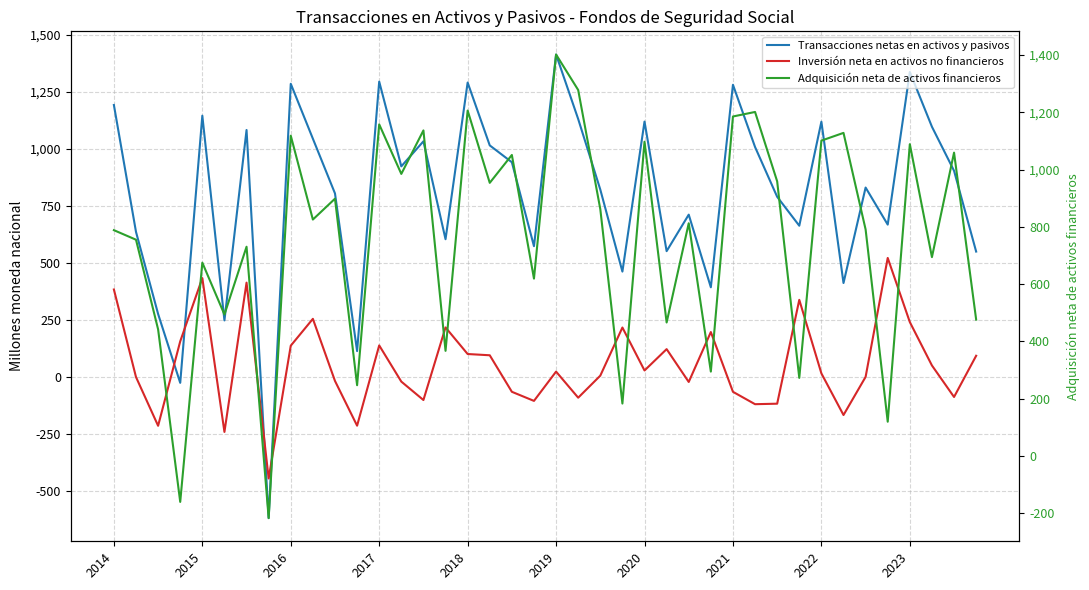

What is the sum of the Inversión neta en activos no financieros values at 23 and 19?

113.6